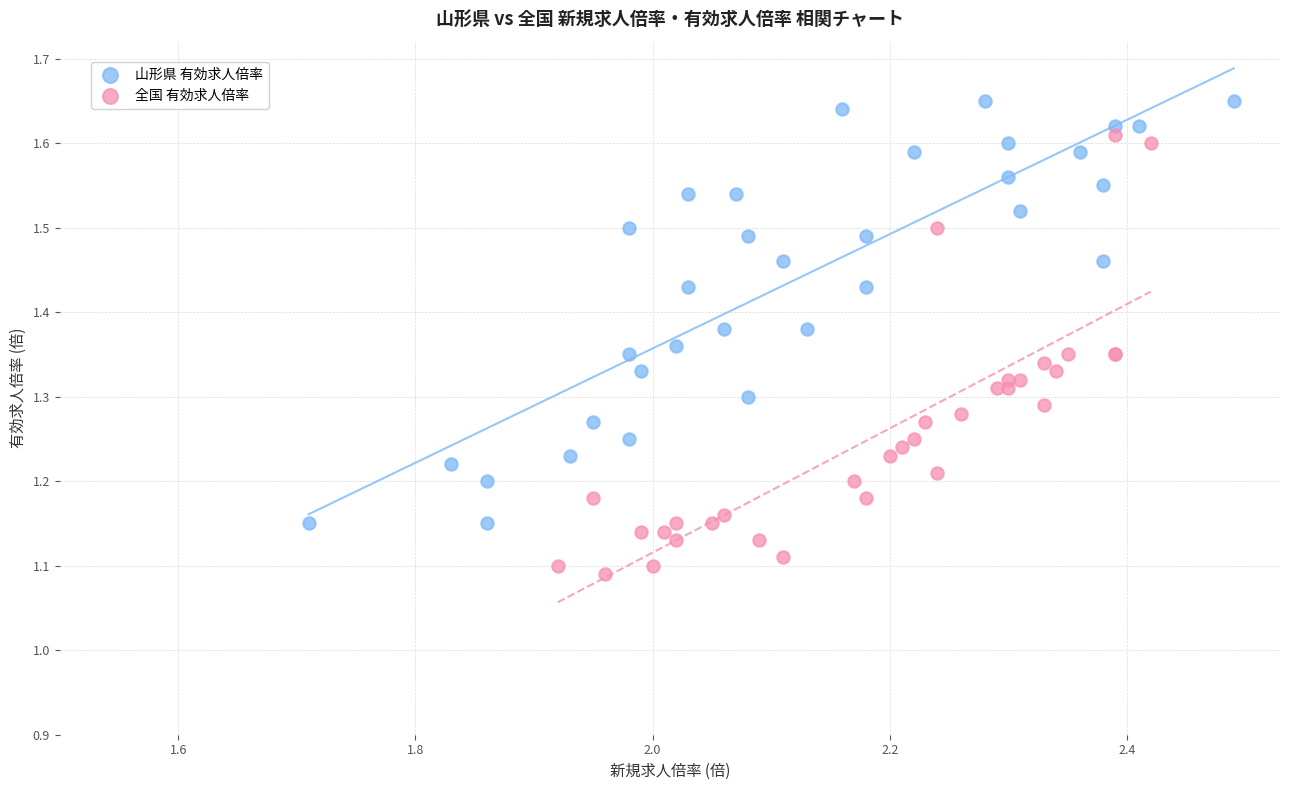

Which series contains the lowest Y value?

全国 有効求人倍率